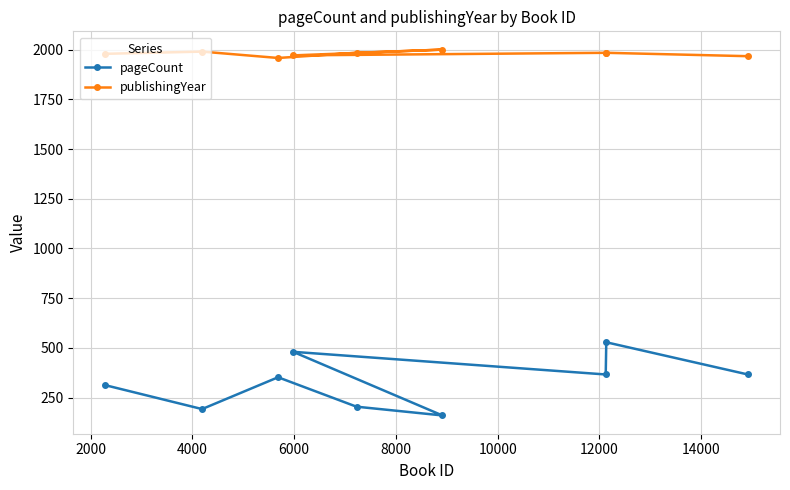

Which series has the largest range (max minus min)?

pageCount